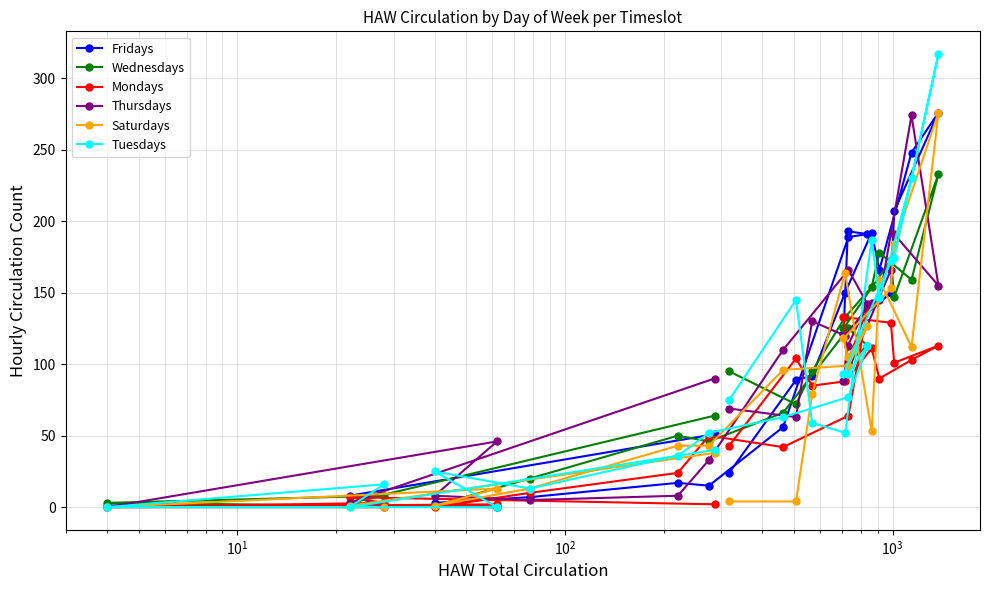

Which series has the largest range (max minus min)?

Tuesdays